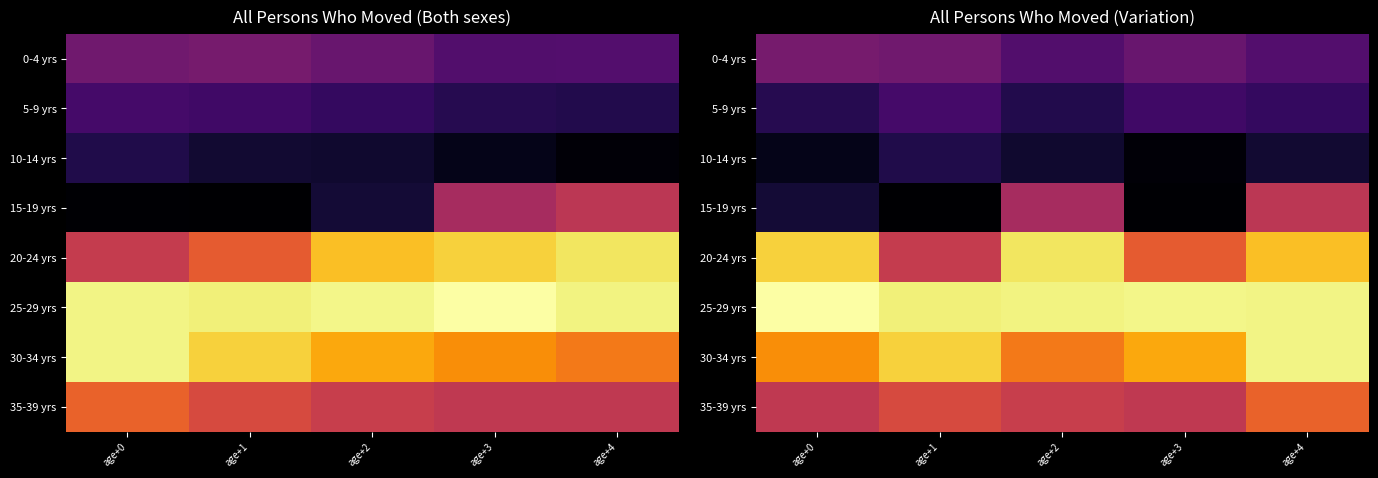

Count the number of categories in the chart.

5